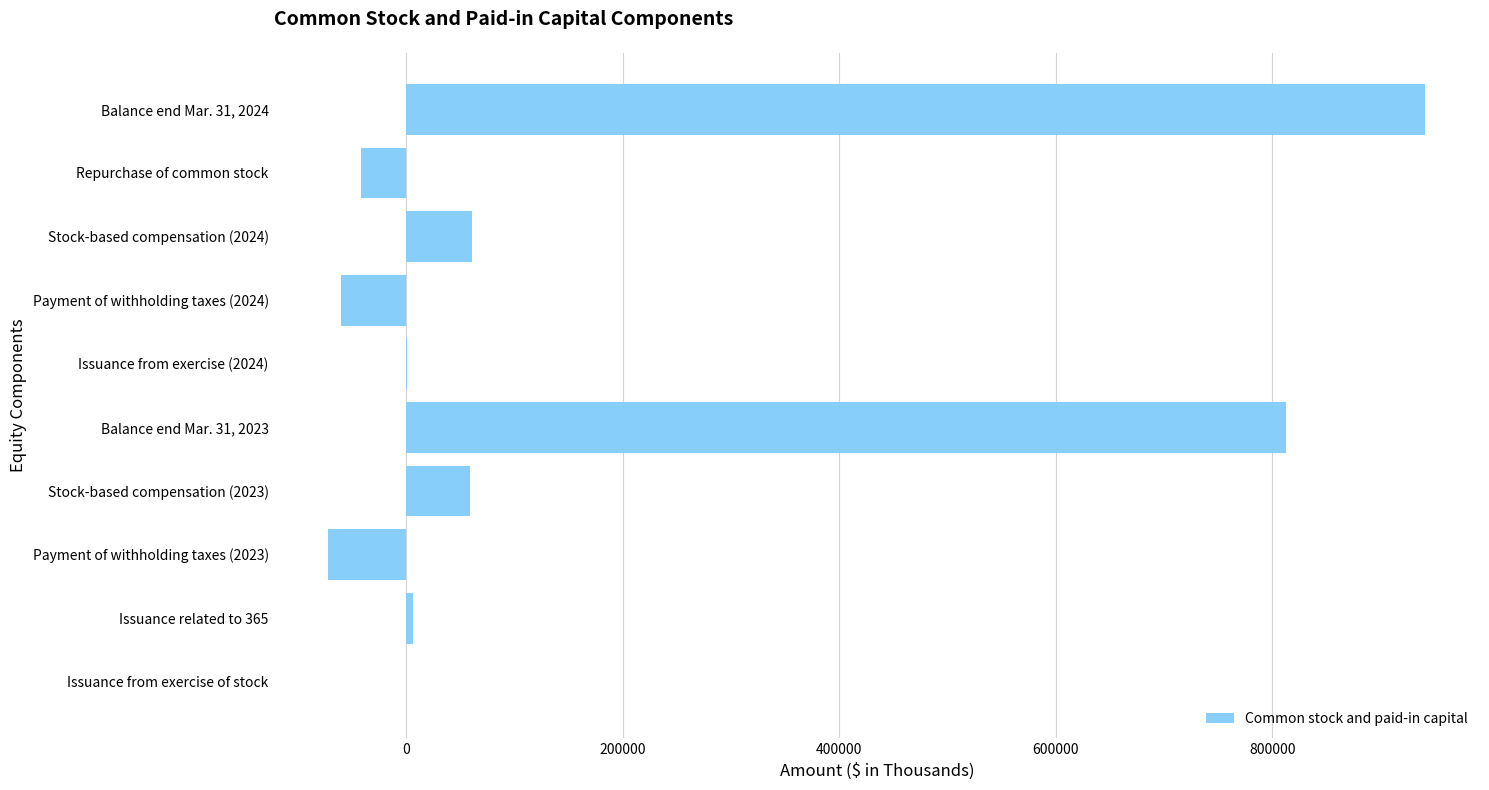

What is the change in value from Stock-based compensation (2023) to Repurchase of common stock?

-100993